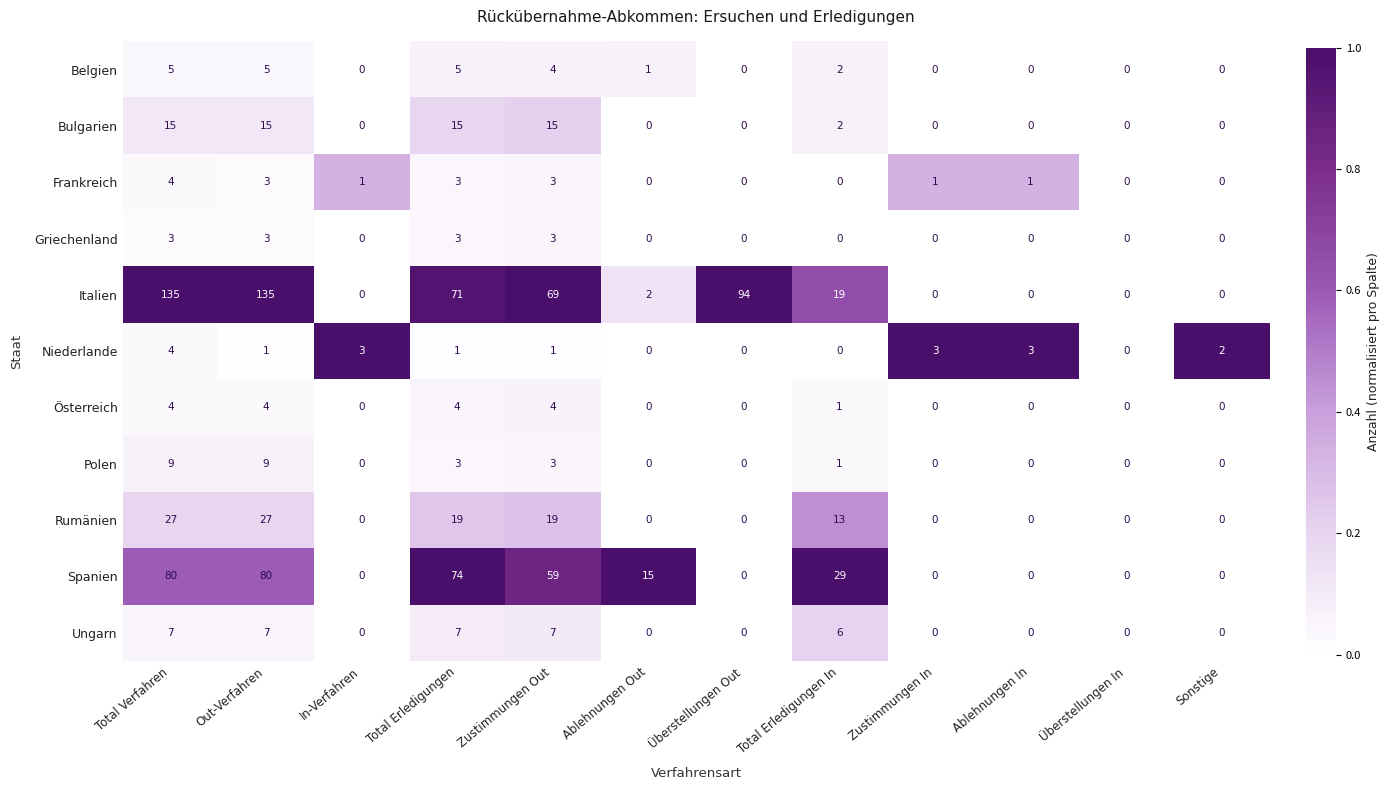

What is the difference between the second highest and minimum values in the Frankreich series?

3